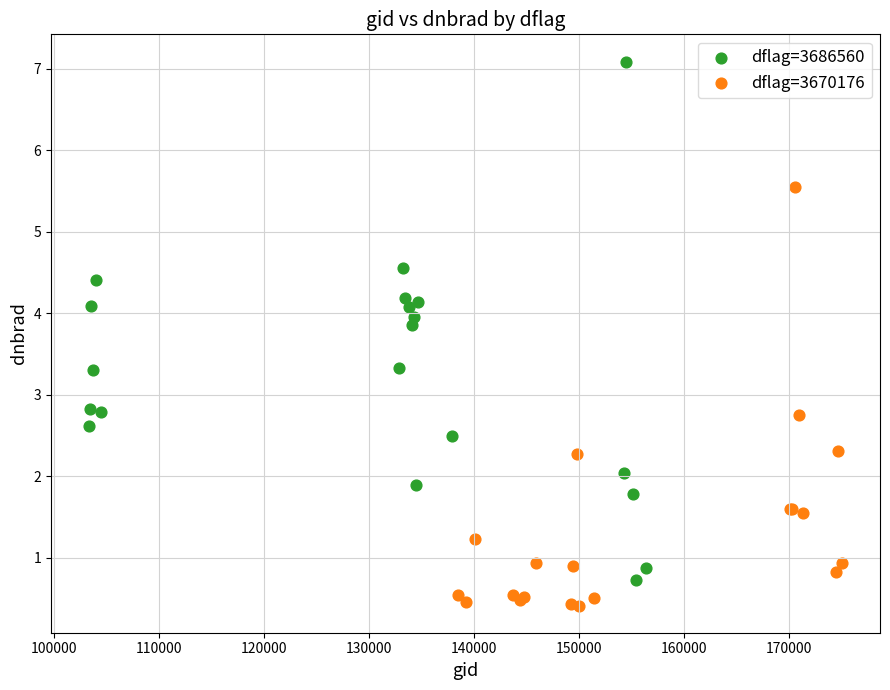

Which series contains the highest Y value?

dflag=3686560